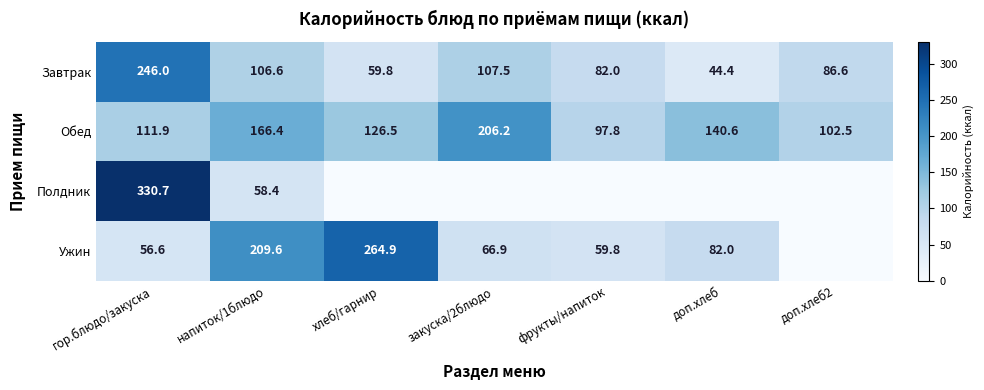

What is the difference between the Обед values at фрукты/напиток and напиток/1блюдо?

68.6